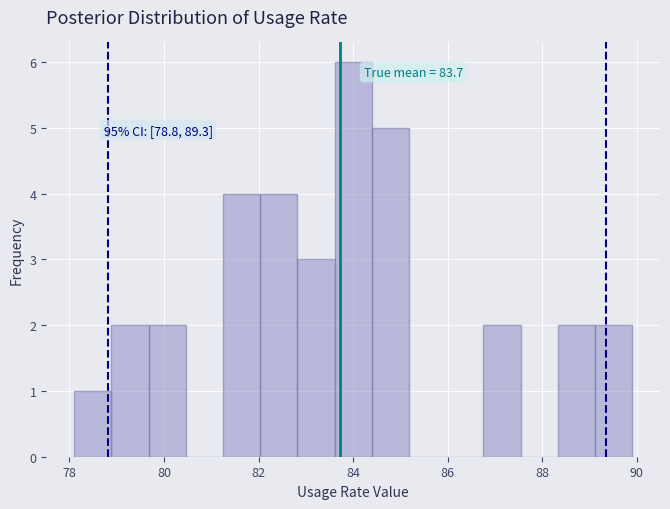

Read against the x-axis, roughly where is the centre of the tallest bar?

84.0